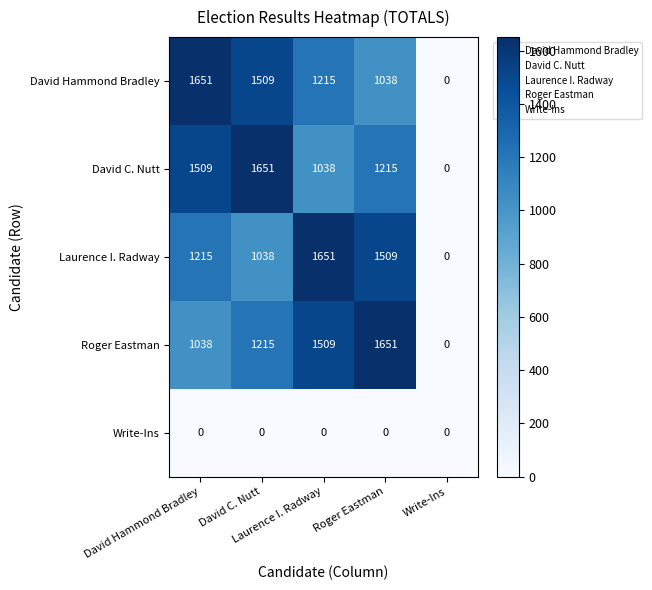

What is the greatest value displayed?

1651